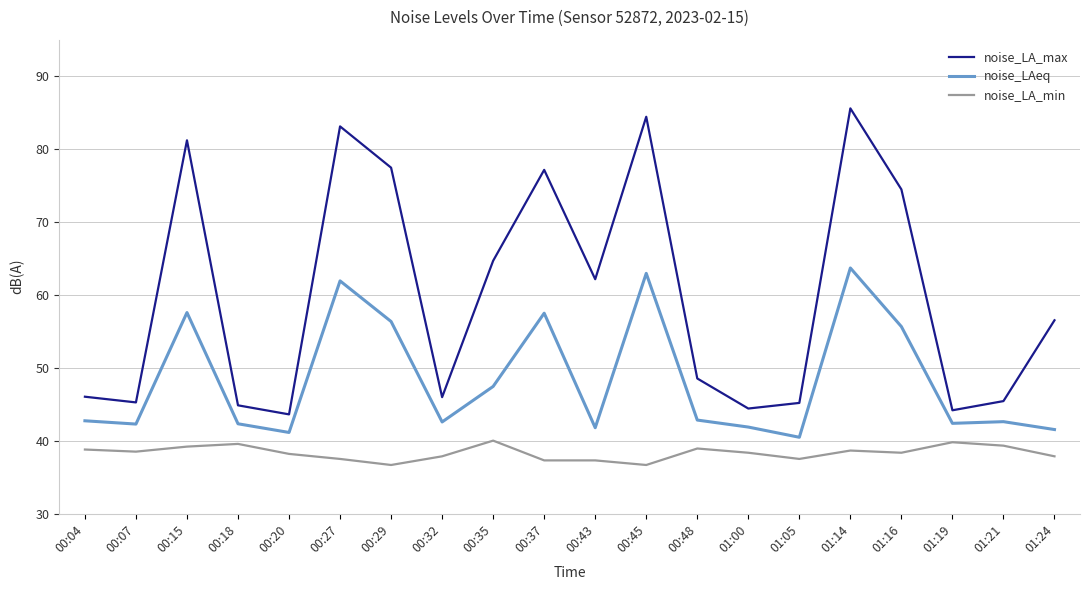

The noise_LAeq series shows 55.7 at 01:16. True or false?

True